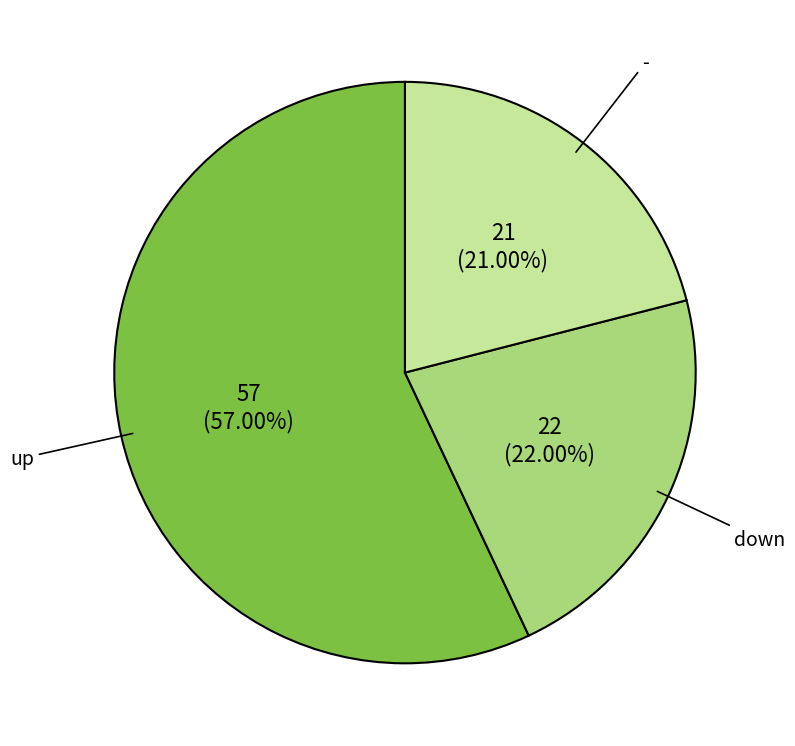

How much of the chart is everything except -?

79.0%